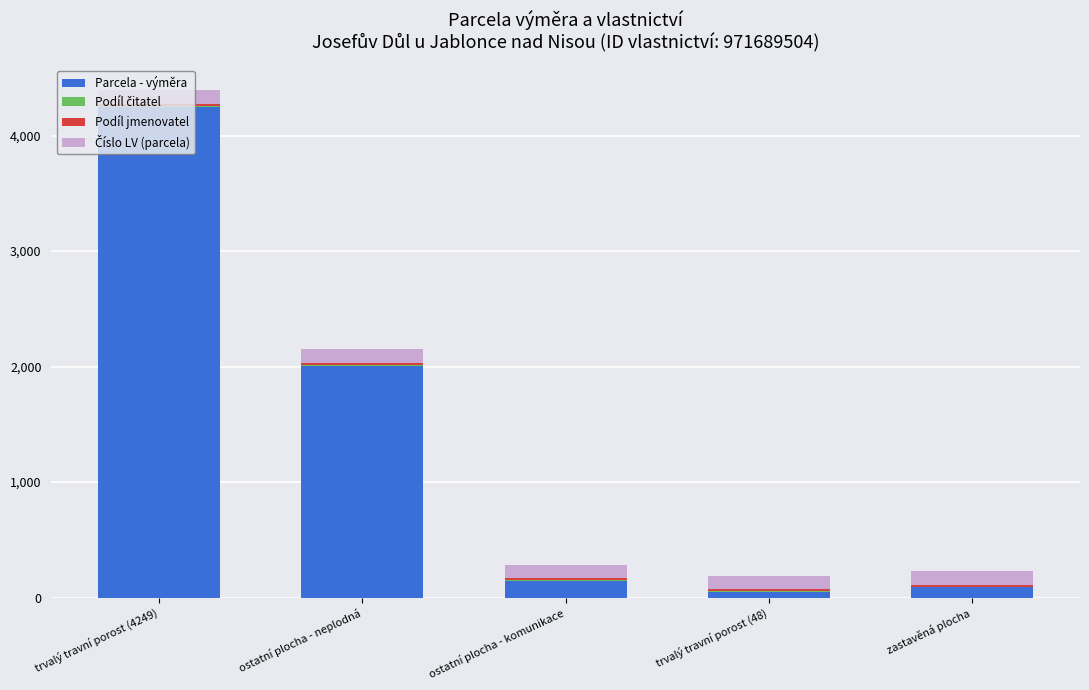

Are the bars grouped side by side (vs. stacked)?

No